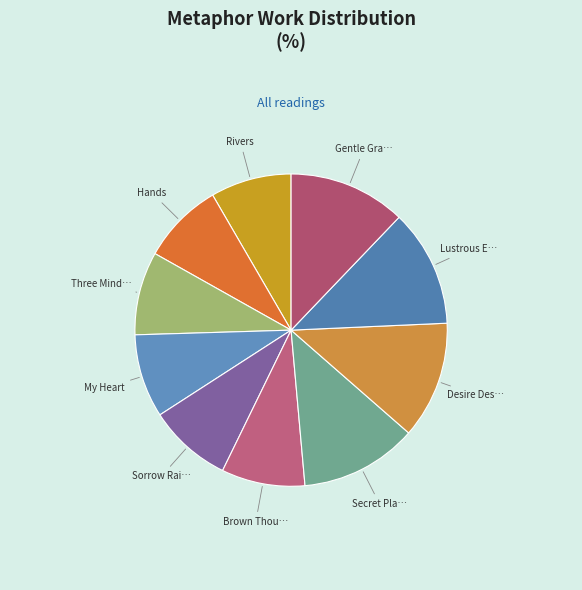

How many slices are in this pie chart?

10